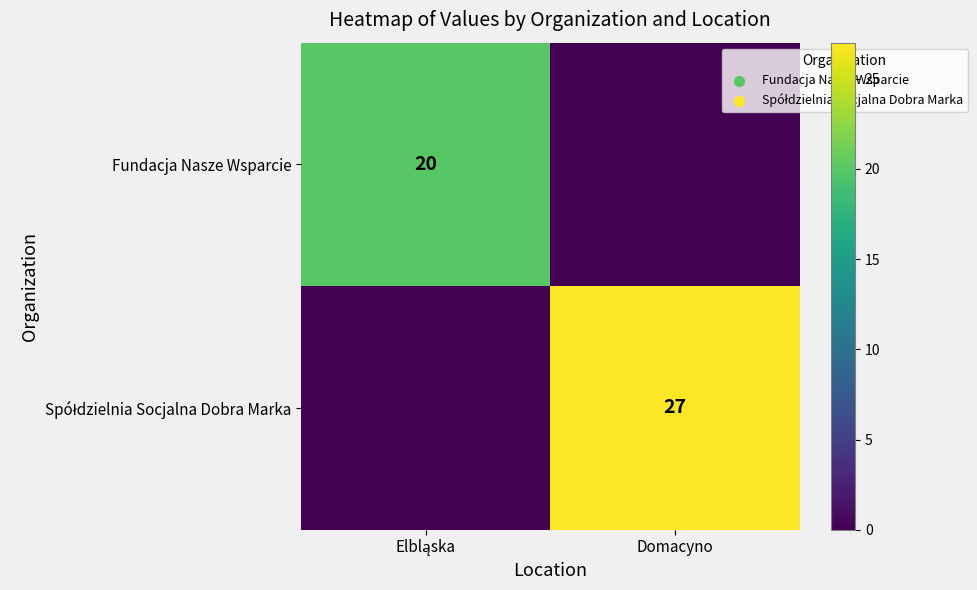

Is it true that Spółdzielnia Socjalna Dobra Marka equals 0 at Elbląska?

True